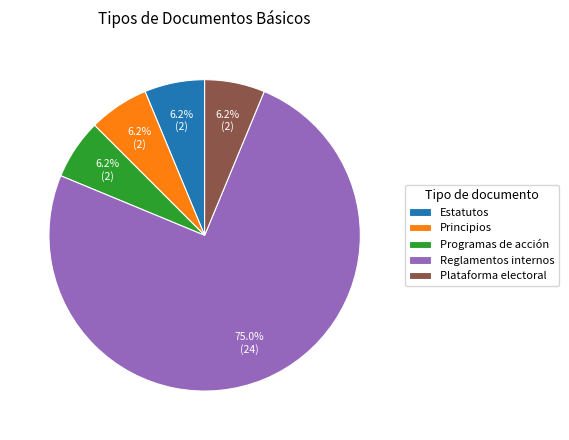

Is there a majority slice in this chart?

Yes